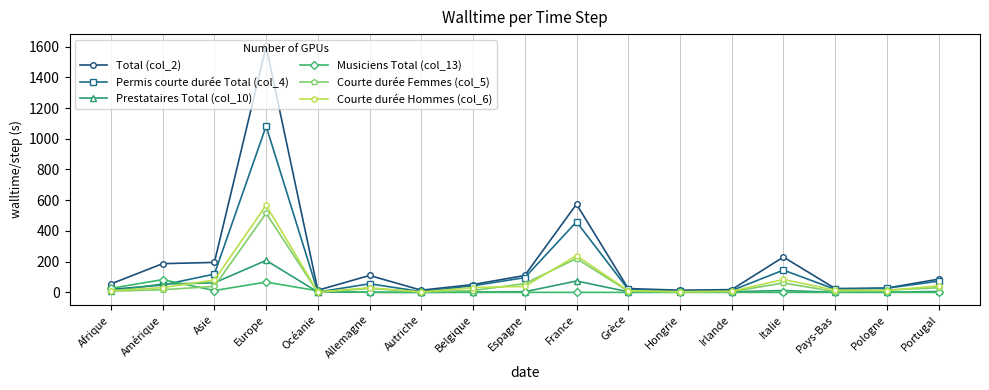

Which series has the widest spread of values?

Total (col_2)